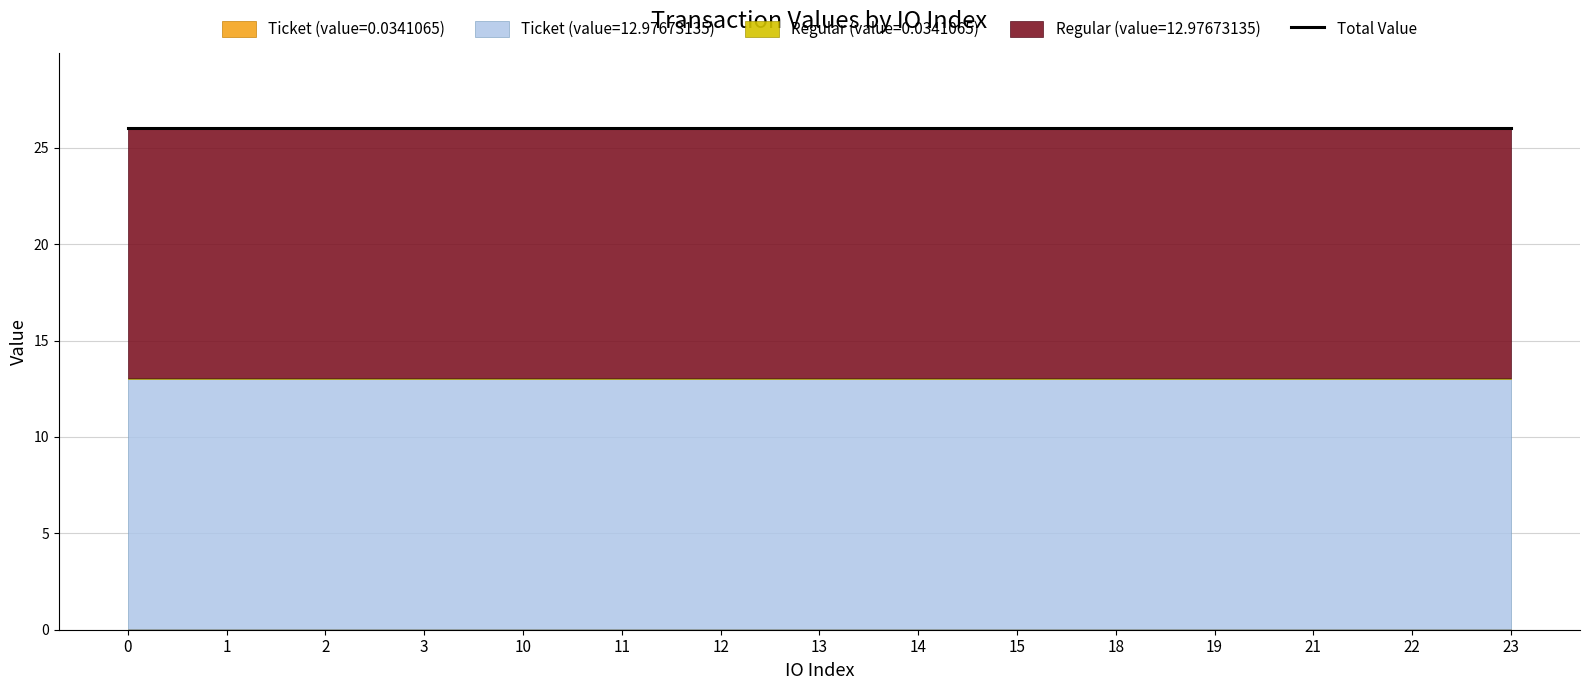

At how many categories does at least one series exceed 6?

15